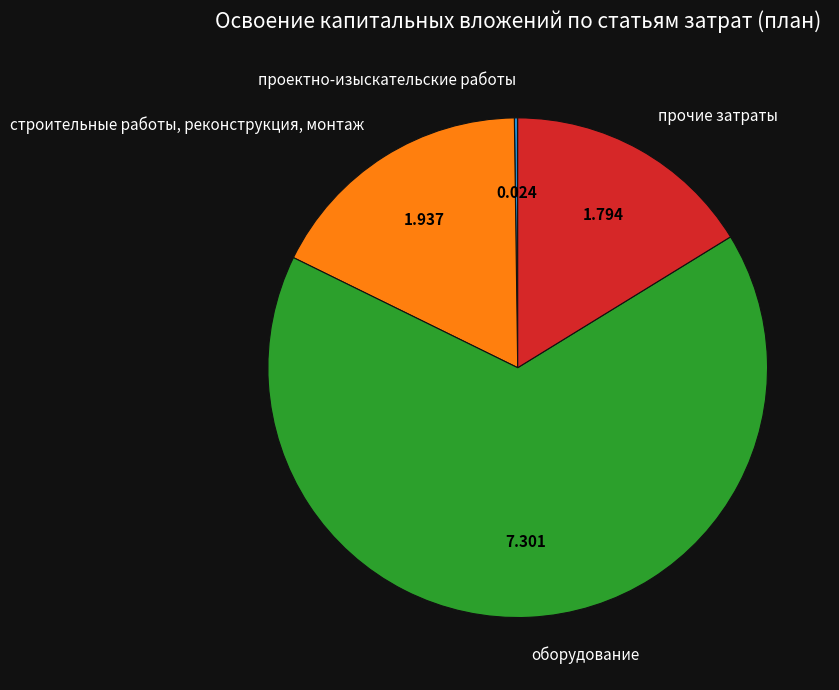

Is there a majority slice in this chart?

Yes